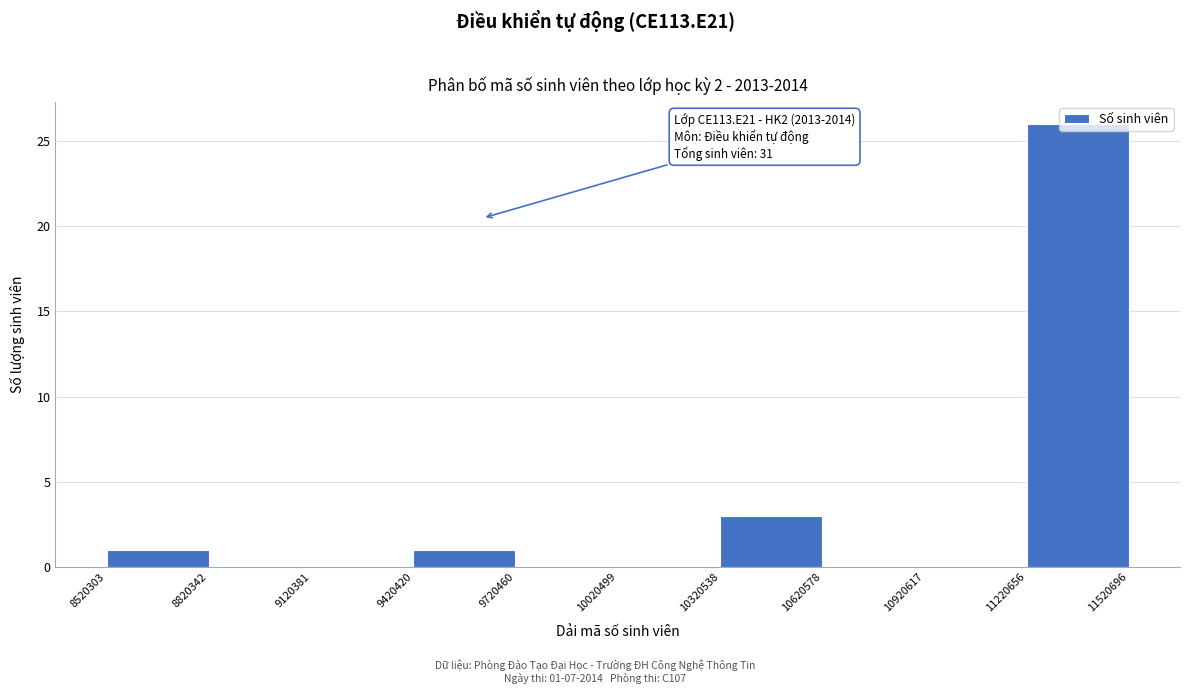

Which range on the x-axis has the tallest bar?

11220656 to 11520696